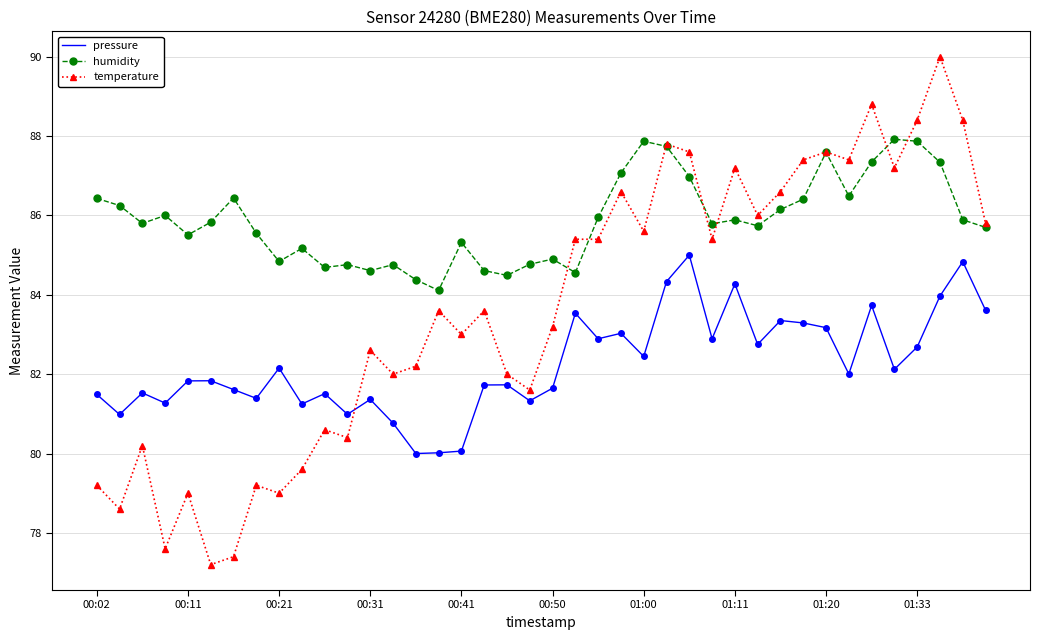

How many series are shown in this chart?

3